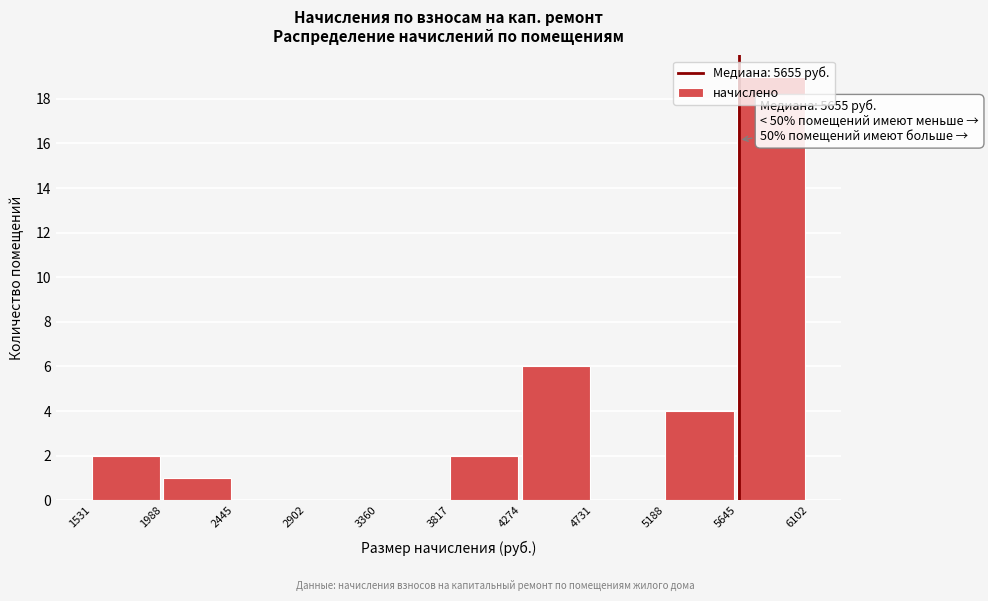

Which range on the x-axis has the tallest bar?

5645 to 6102